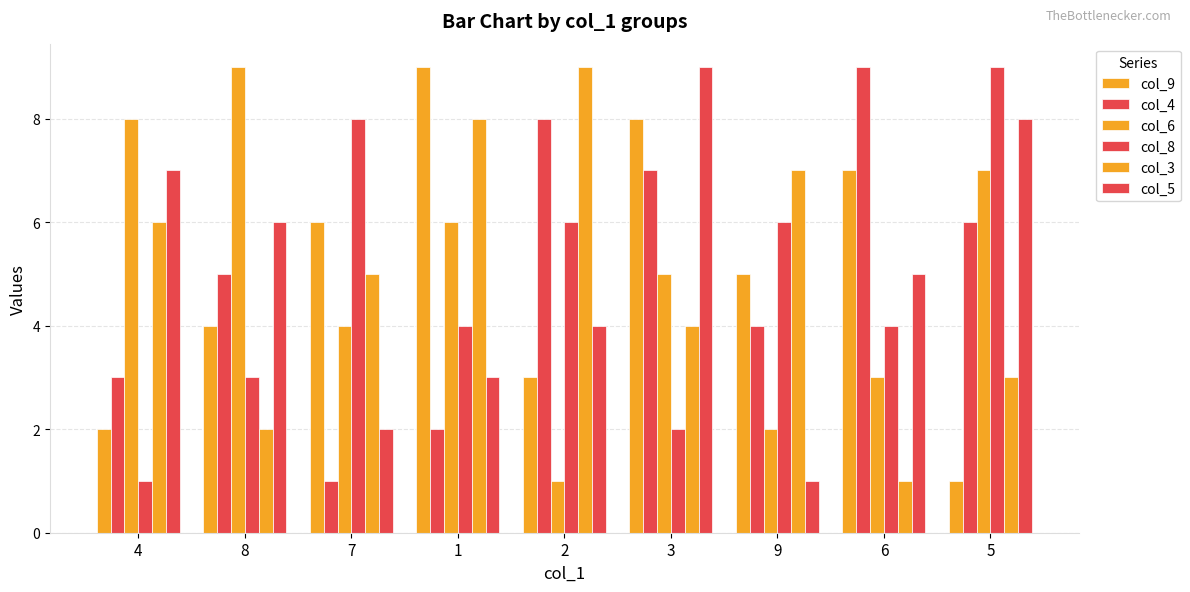

What value does the col_3 series have at 2?

9